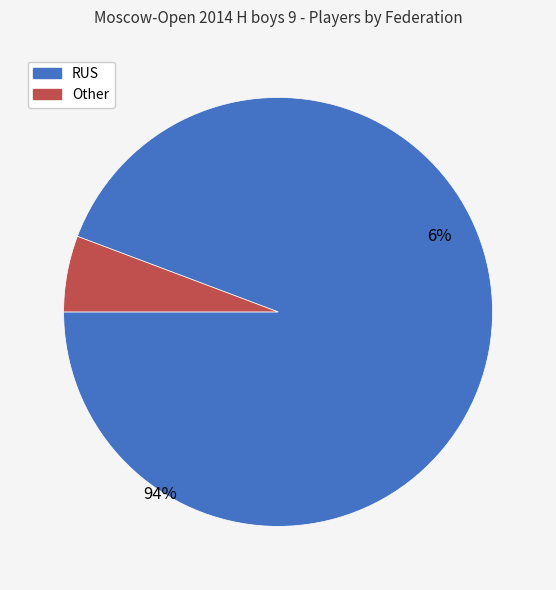

To the nearest percent, what is the difference between the largest and smallest slice percentages?

89%